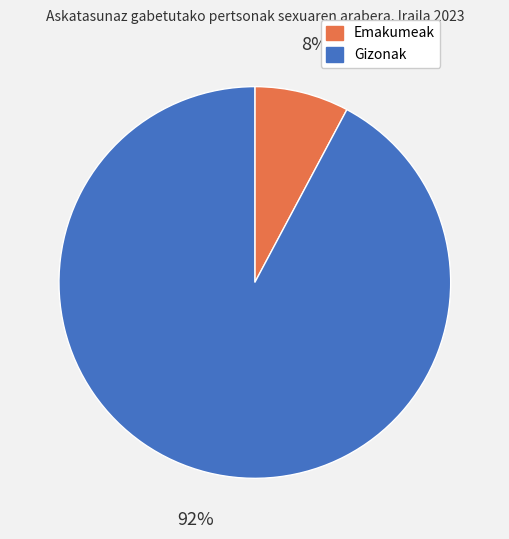

True or false: Gizonak accounts for 92% of the total.

True